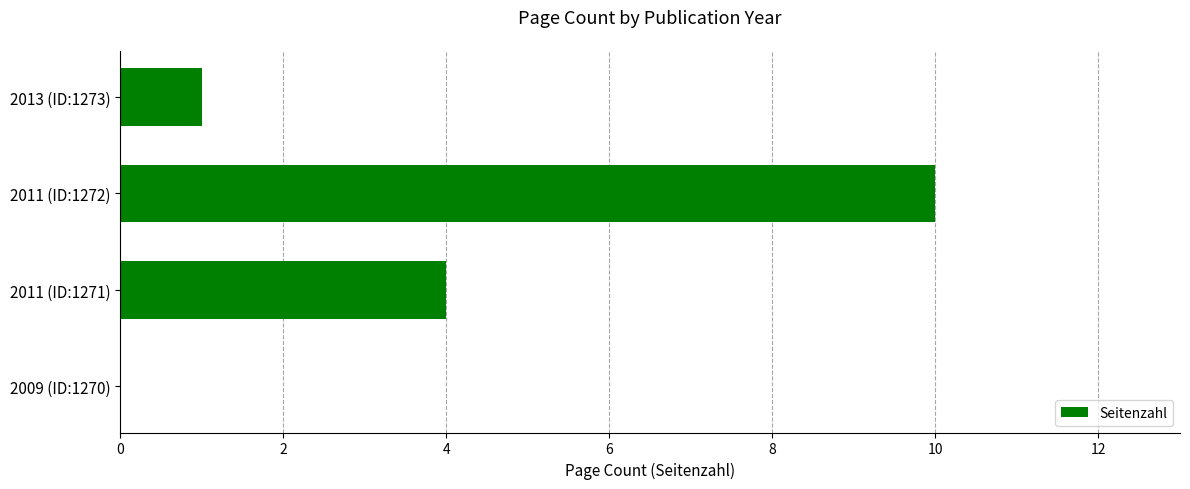

How many distinct data groups are displayed?

1